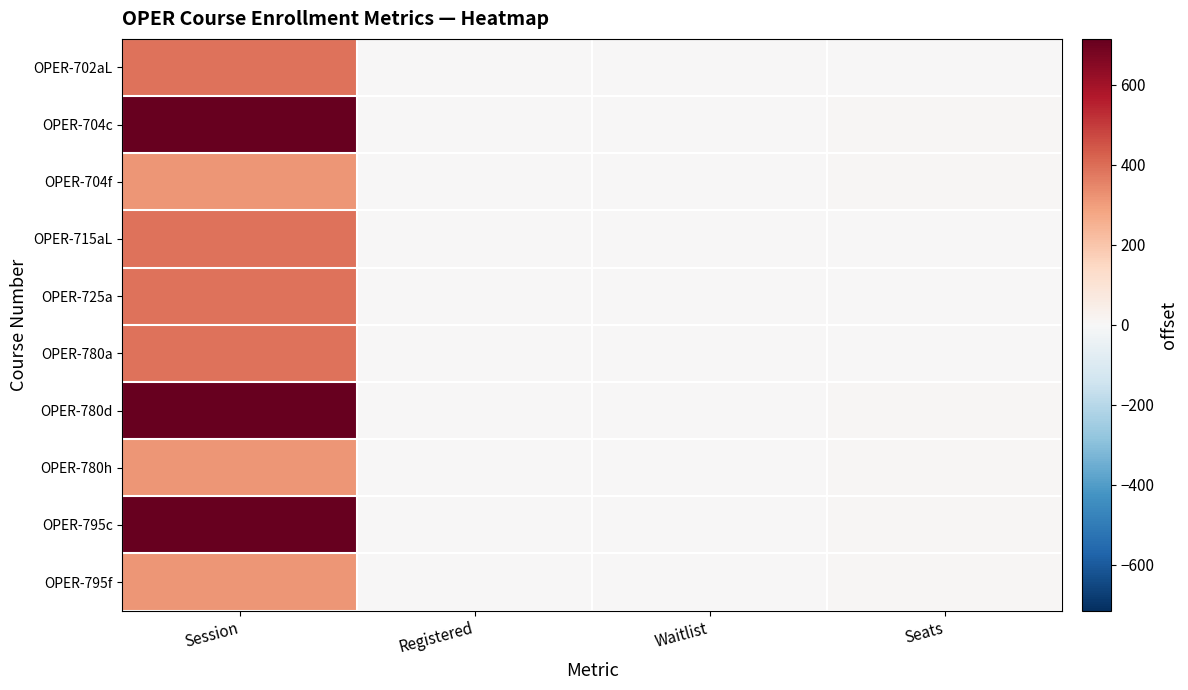

Reading left to right, what are all the values shown in this chart?

OPER-702aL: Session=388	Registered=2	Waitlist=0	Seats=5
OPER-704c: Session=715	Registered=4	Waitlist=0	Seats=10
OPER-704f: Session=318	Registered=3	Waitlist=0	Seats=6
OPER-715aL: Session=388	Registered=2	Waitlist=0	Seats=5
OPER-725a: Session=388	Registered=2	Waitlist=0	Seats=5
OPER-780a: Session=388	Registered=2	Waitlist=0	Seats=5
OPER-780d: Session=715	Registered=2	Waitlist=0	Seats=6
OPER-780h: Session=318	Registered=3	Waitlist=0	Seats=6
OPER-795c: Session=715	Registered=2	Waitlist=0	Seats=6
OPER-795f: Session=318	Registered=3	Waitlist=0	Seats=6